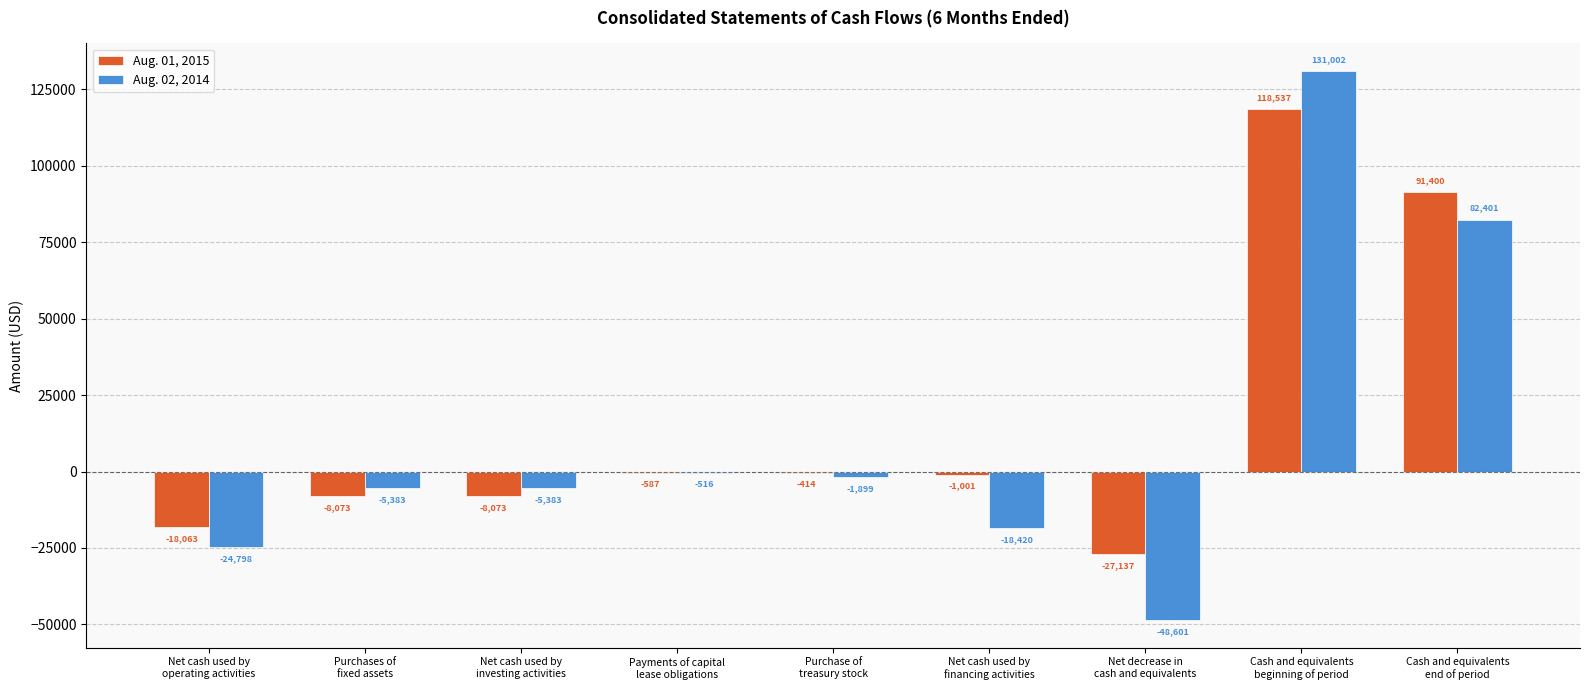

What is the average value of the Aug. 01, 2015 series?

16288